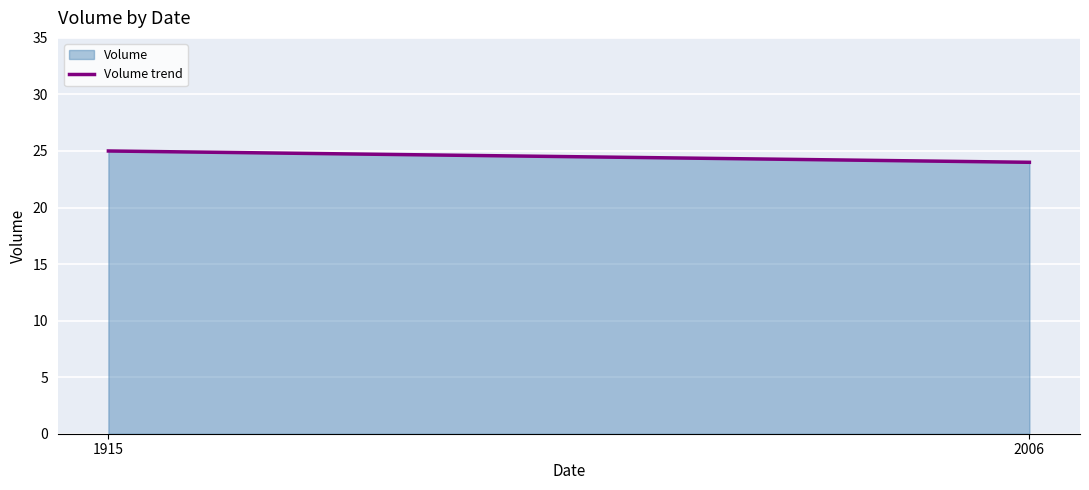

What is the value of the 1st point from the left?

25